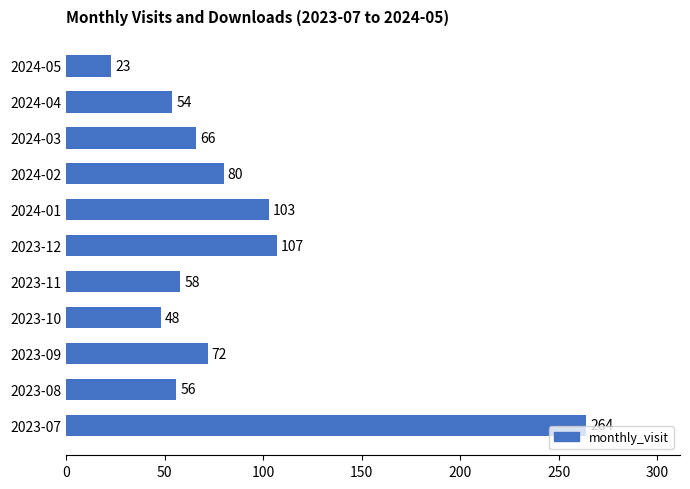

What is the sum of all values?

931